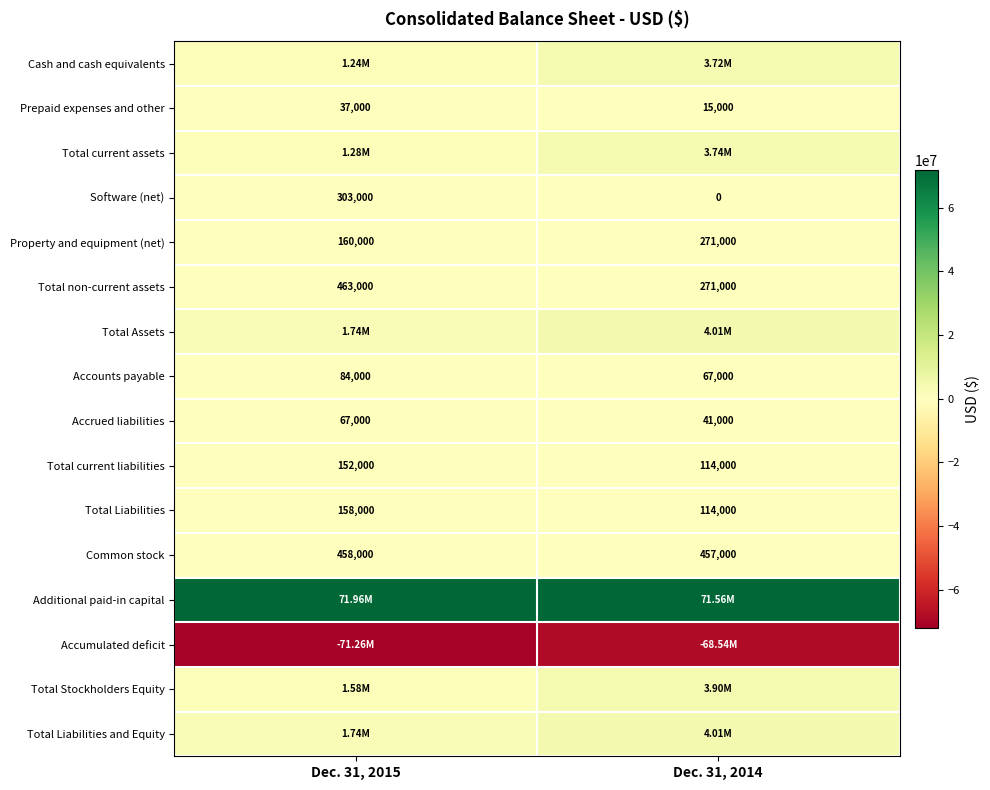

At which category is the sum across all series the highest?

Dec. 31, 2014